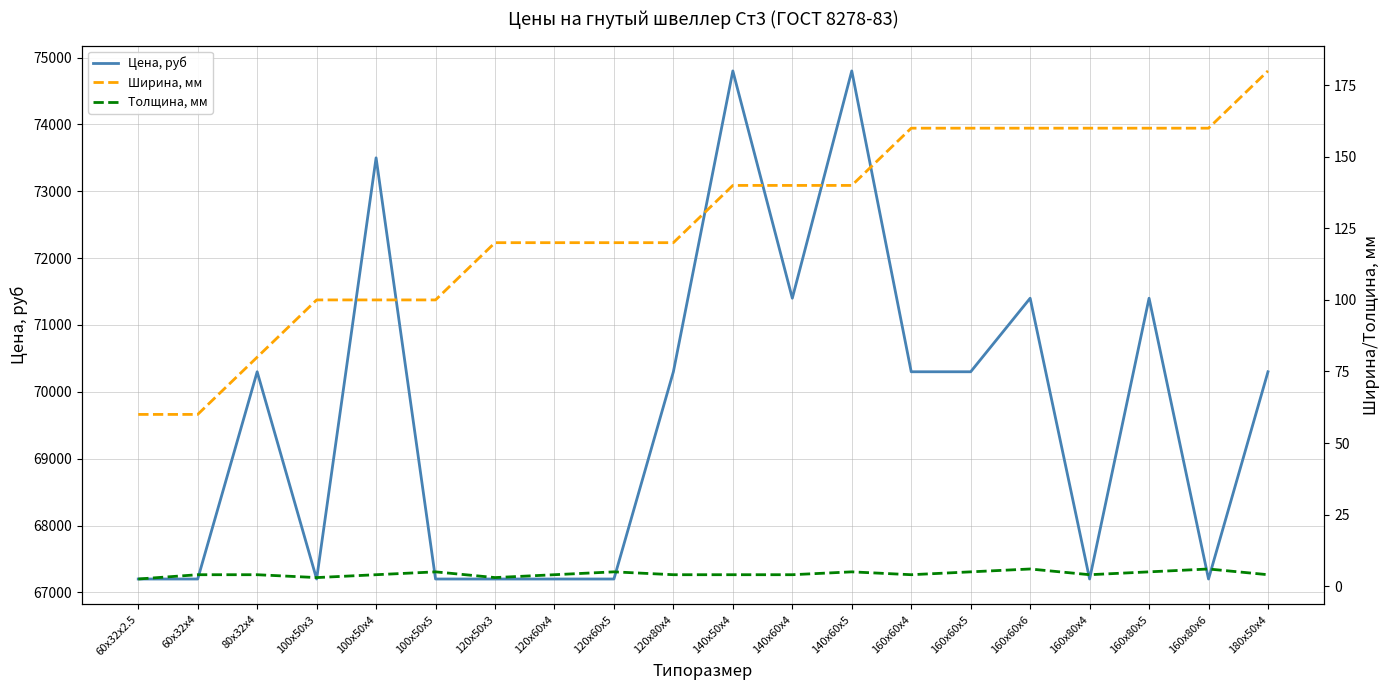

Between 160x60x4 and 160x80x5, which series saw the biggest shift?

Цена, руб